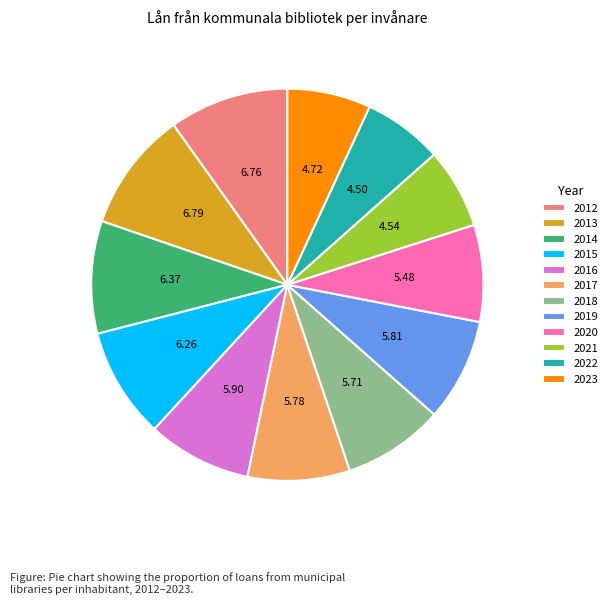

Is there a majority slice in this chart?

No